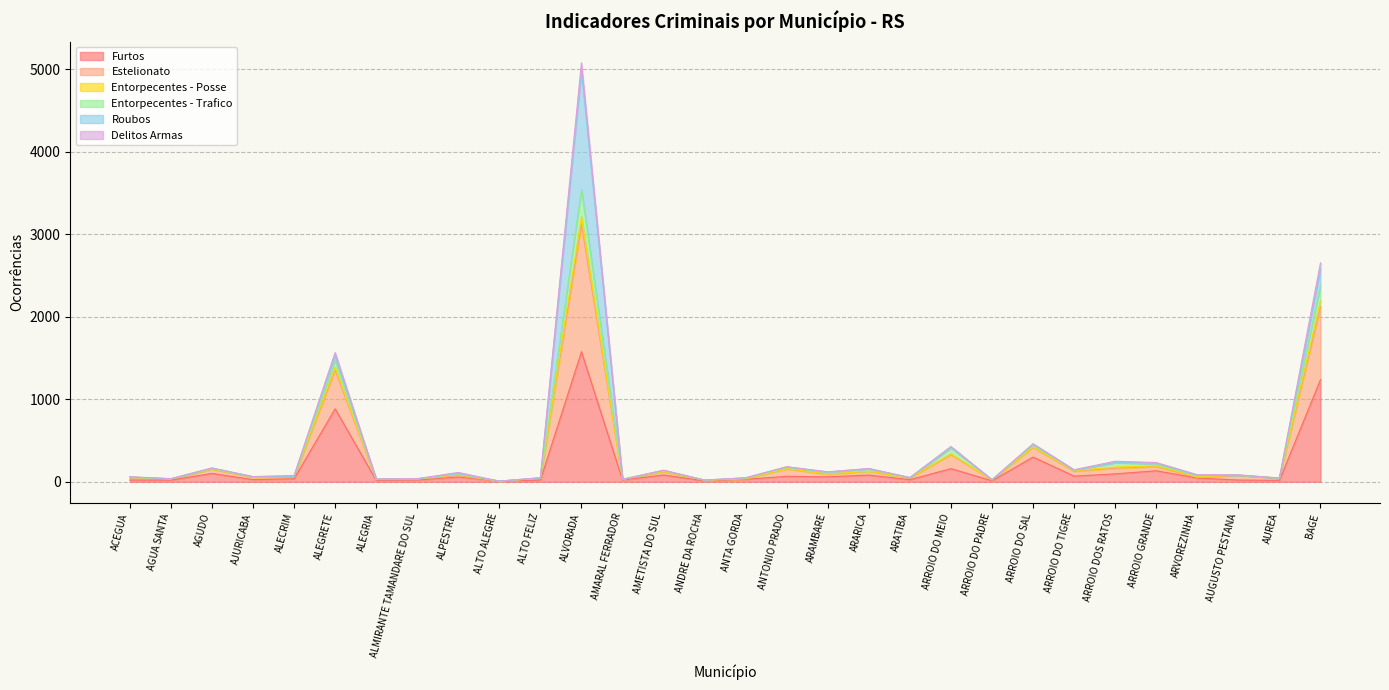

Rank the categories by Entorpecentes - Posse value from highest to lowest.

ALVORADA, BAGE, ALEGRETE, ARROIO DO SAL, ARROIO DO MEIO, ARROIO DOS RATOS, ARROIO GRANDE, ANTONIO PRADO, AGUDO, ARARICA, ARROIO DO TIGRE, AMETISTA DO SUL, ARAMBARE, ALPESTRE, AUGUSTO PESTANA, ARVOREZINHA, ALECRIM, AJURICABA, ACEGUA, ARATIBA, ALTO FELIZ, ANTA GORDA, AUREA, AGUA SANTA, ALMIRANTE TAMANDARE DO SUL, ALEGRIA, AMARAL FERRADOR, ARROIO DO PADRE, ANDRE DA ROCHA, ALTO ALEGRE